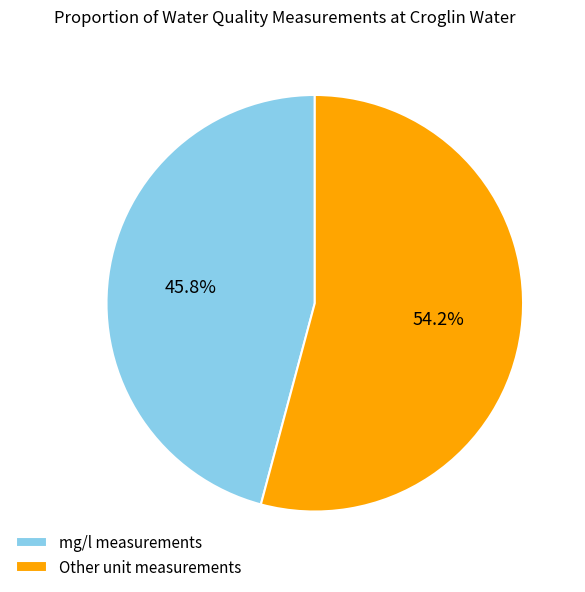

What percentage do Other unit measurements and mg/l measurements together represent?

100.0%